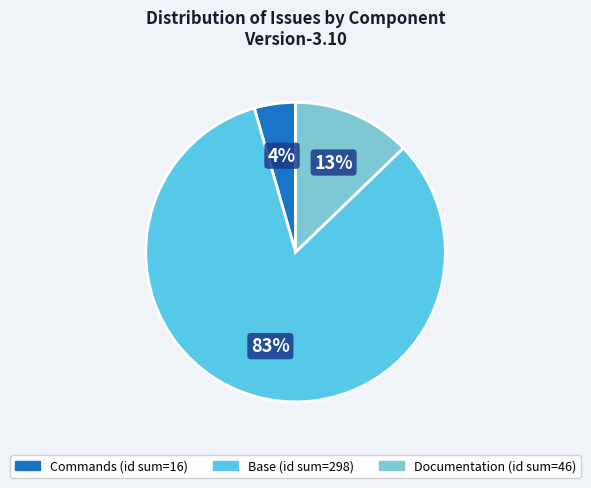

To the nearest percent, what is the average slice percentage?

33%